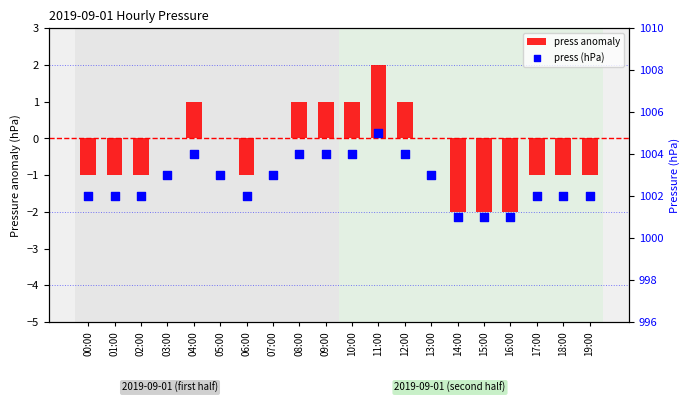

What are all the series names shown in the legend?

press anomaly, press (hPa)